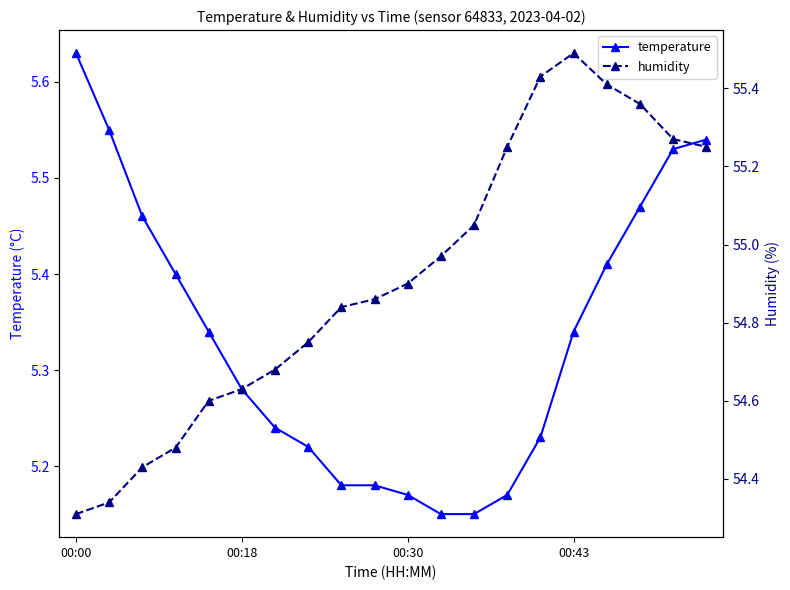

Count the number of categories in the chart.

20